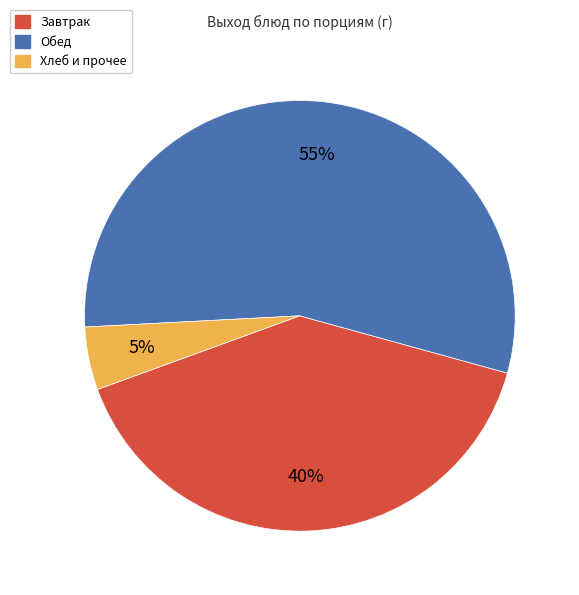

To the nearest percent, what is the difference between the Завтрак and Хлеб и прочее slice percentages?

35%